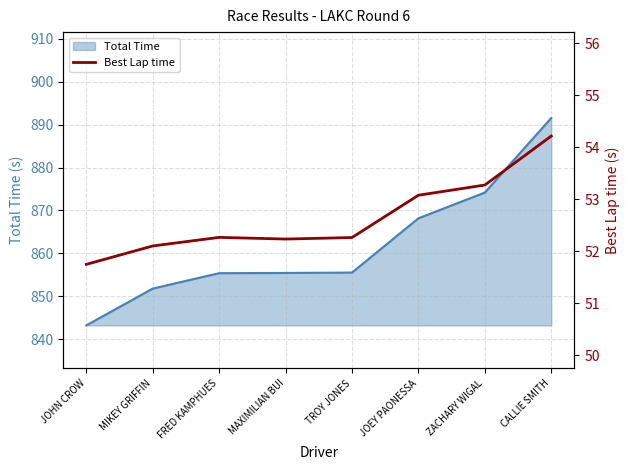

How many points are higher than both their immediate neighbors (excluding endpoints)?

1